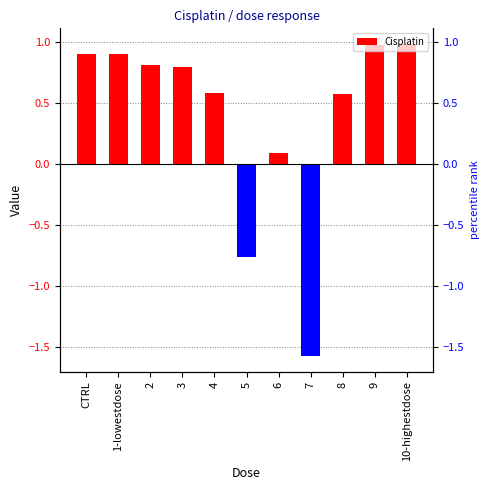

Reading right to left, transcribe all the data shown in this chart.

10-highestdose=1.0	9=1.0	8=0.6	7=-1.6	6=0.1	5=-0.8	4=0.6	3=0.8	2=0.8	1-lowestdose=0.9	CTRL=0.9